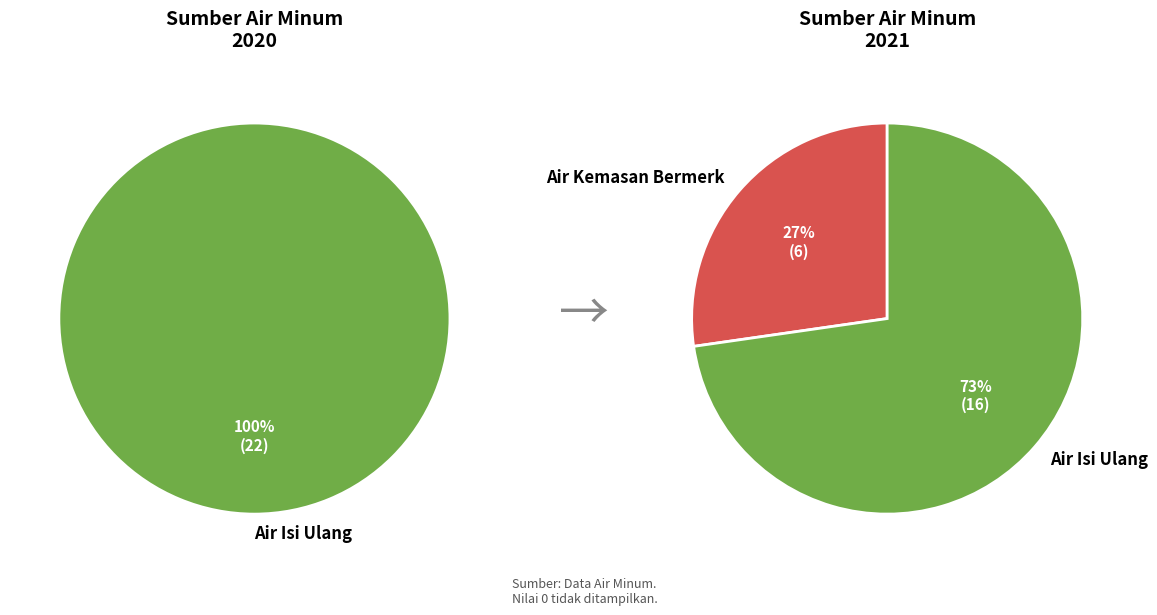

To the nearest percent, what portion does Air Isi Ulang represent?

73%